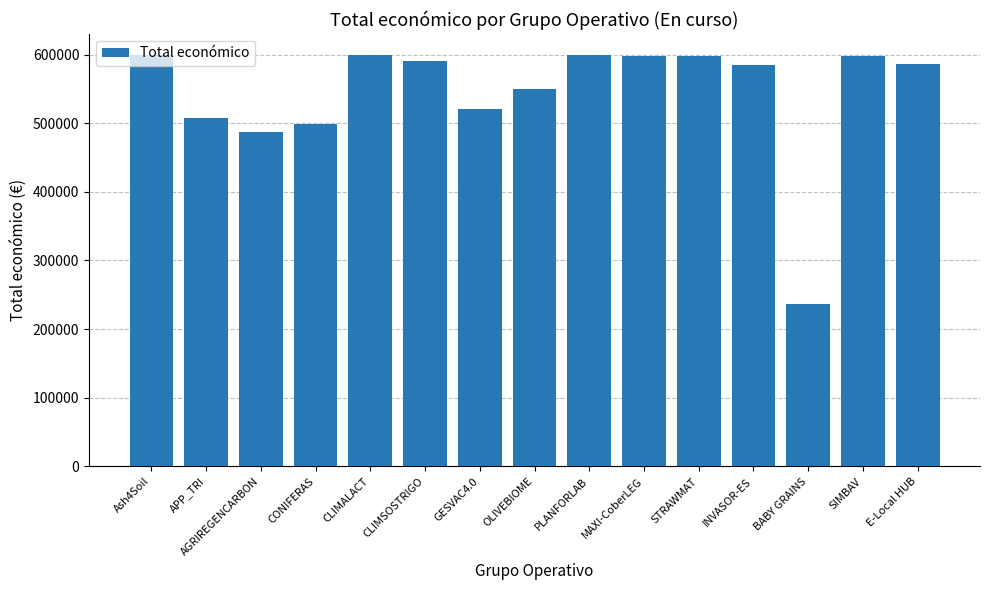

Between CLIMSOSTRIGO and AGRIREGENCARBON, which is larger?

CLIMSOSTRIGO